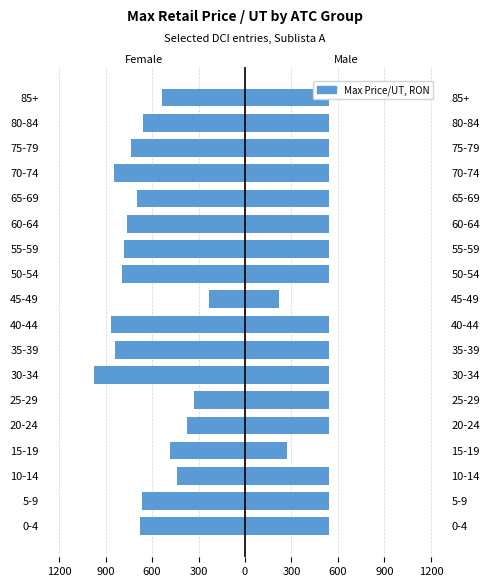

What is the difference between the maximum and second lowest values in the Male series?

270.8